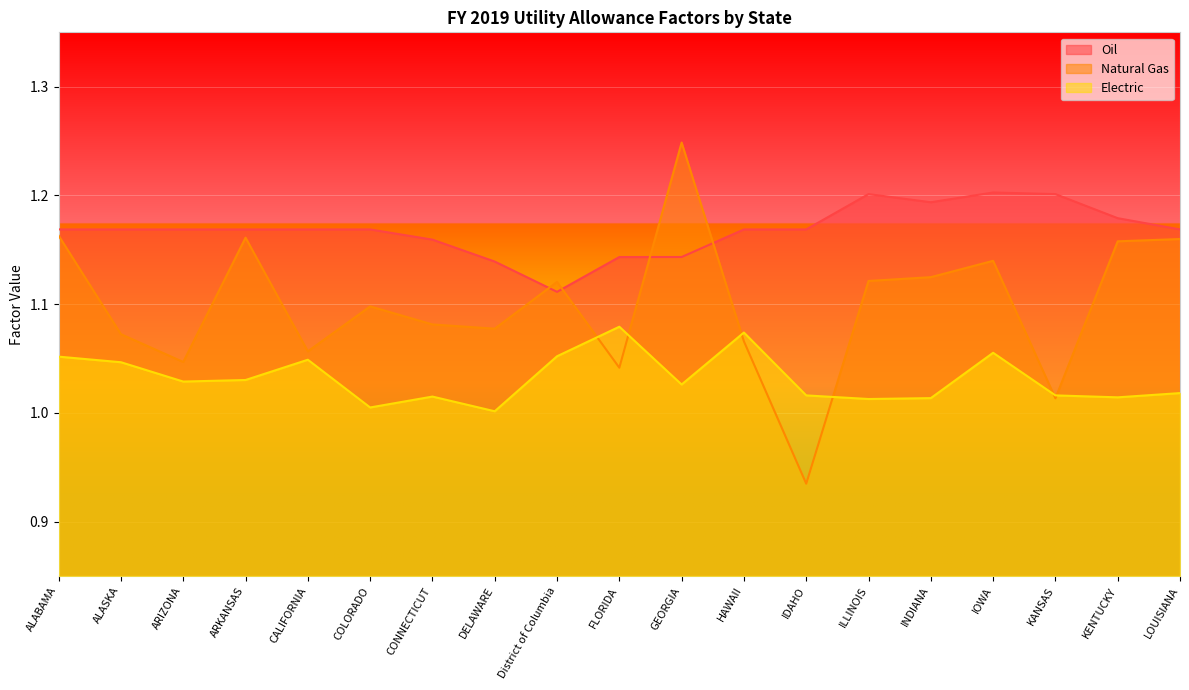

What is the sum of the Natural Gas values at IDAHO and District of Columbia?

2.1